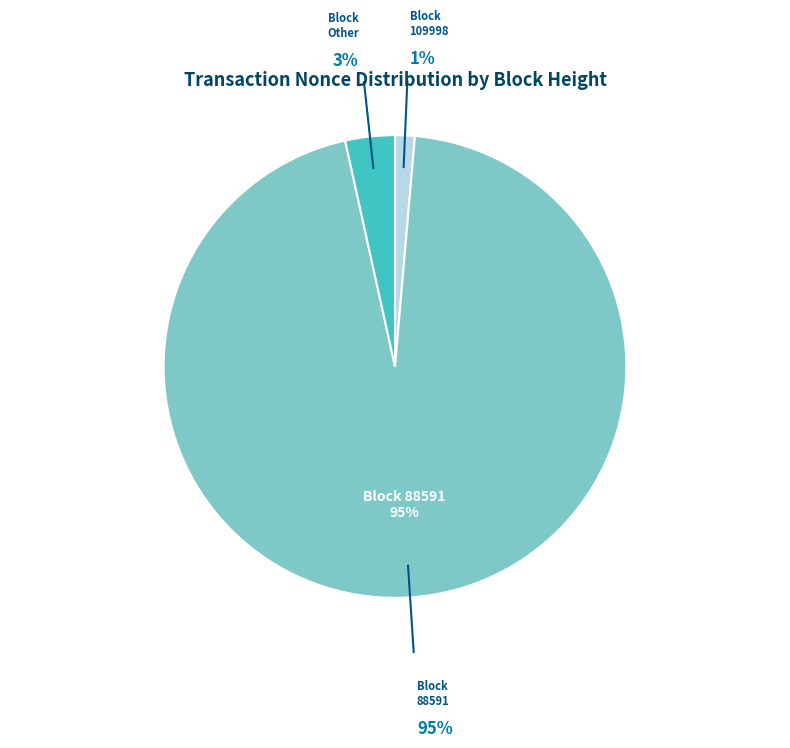

How many segments does this pie chart have?

3